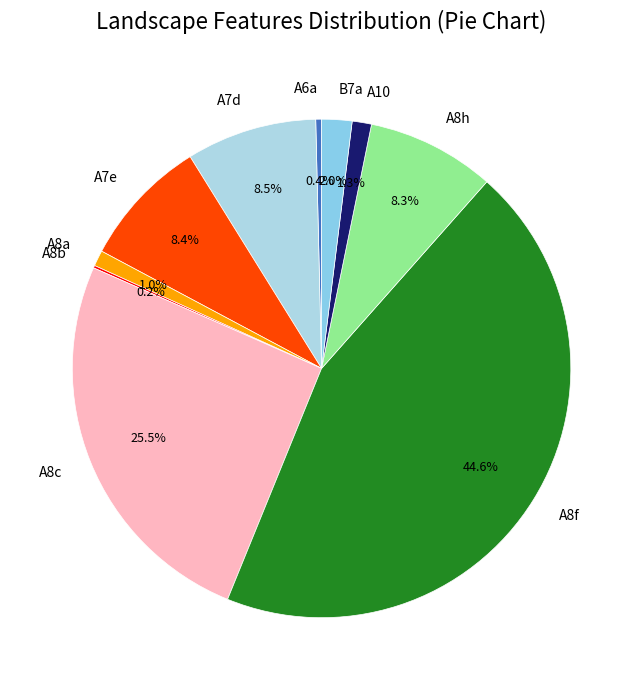

What percentage do A8h and A6a together represent?

8.7%